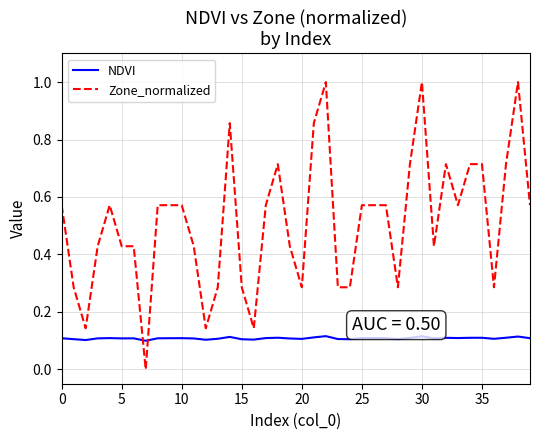

Which series has the largest range (max minus min)?

Zone_normalized